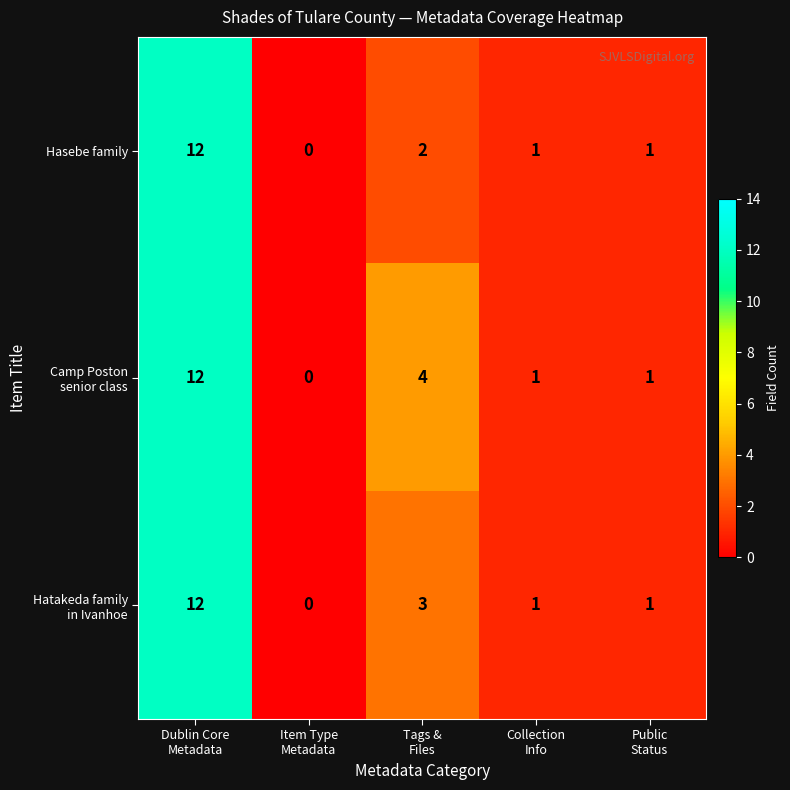

What is the greatest value displayed?

12